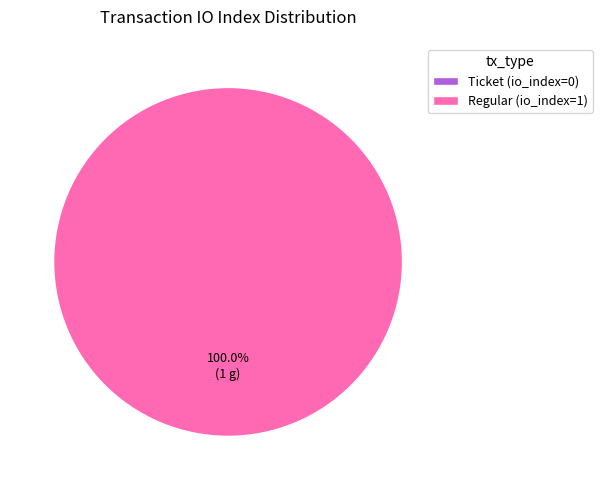

The Regular slice represents 100% of the pie. True or false?

True